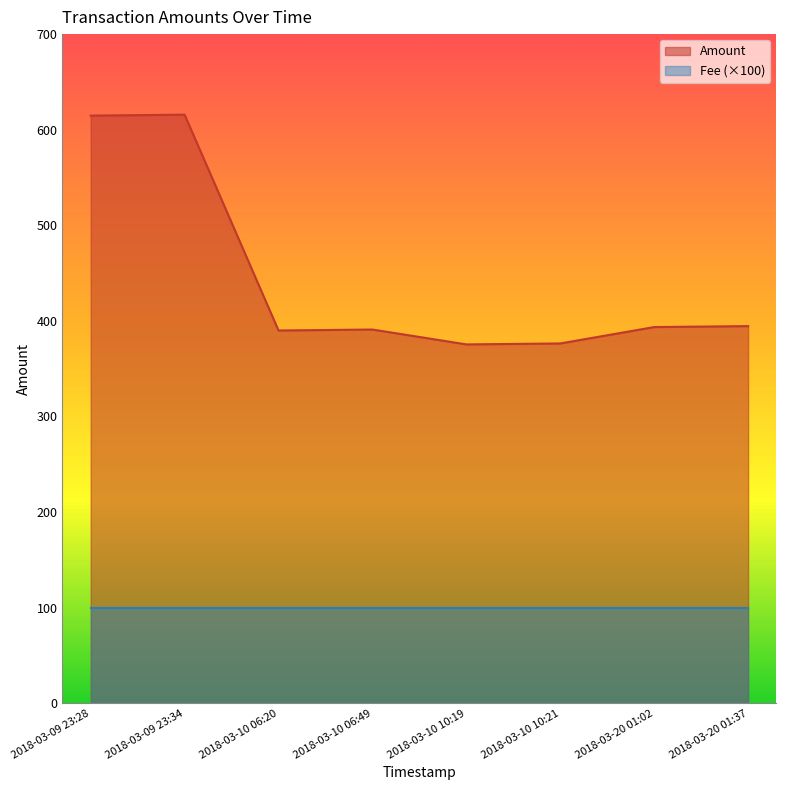

Which has a higher value, 2018-03-10 10:21 or 2018-03-10 06:20?

2018-03-10 06:20